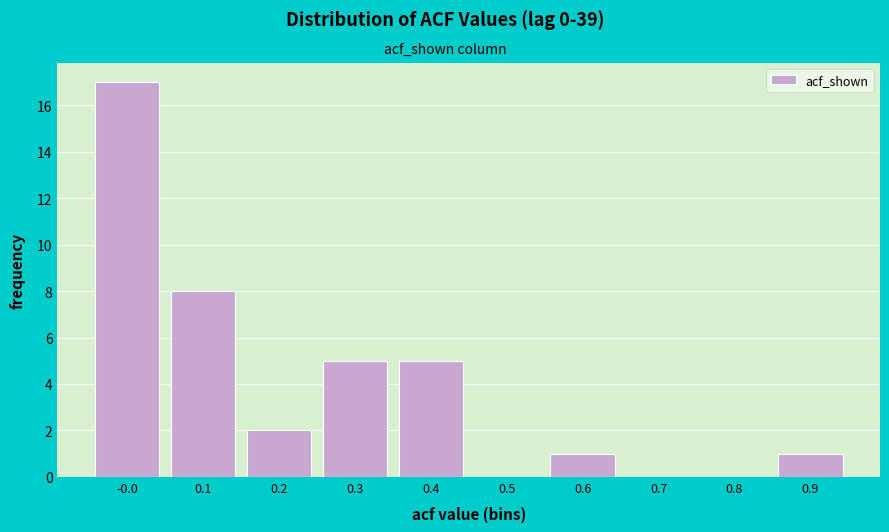

Reading left to right, what are all the values shown in this chart?

-0.0=17	0.1=8	0.2=2	0.3=5	0.4=5	0.5=0	0.6=1	0.7=0	0.8=0	0.9=1